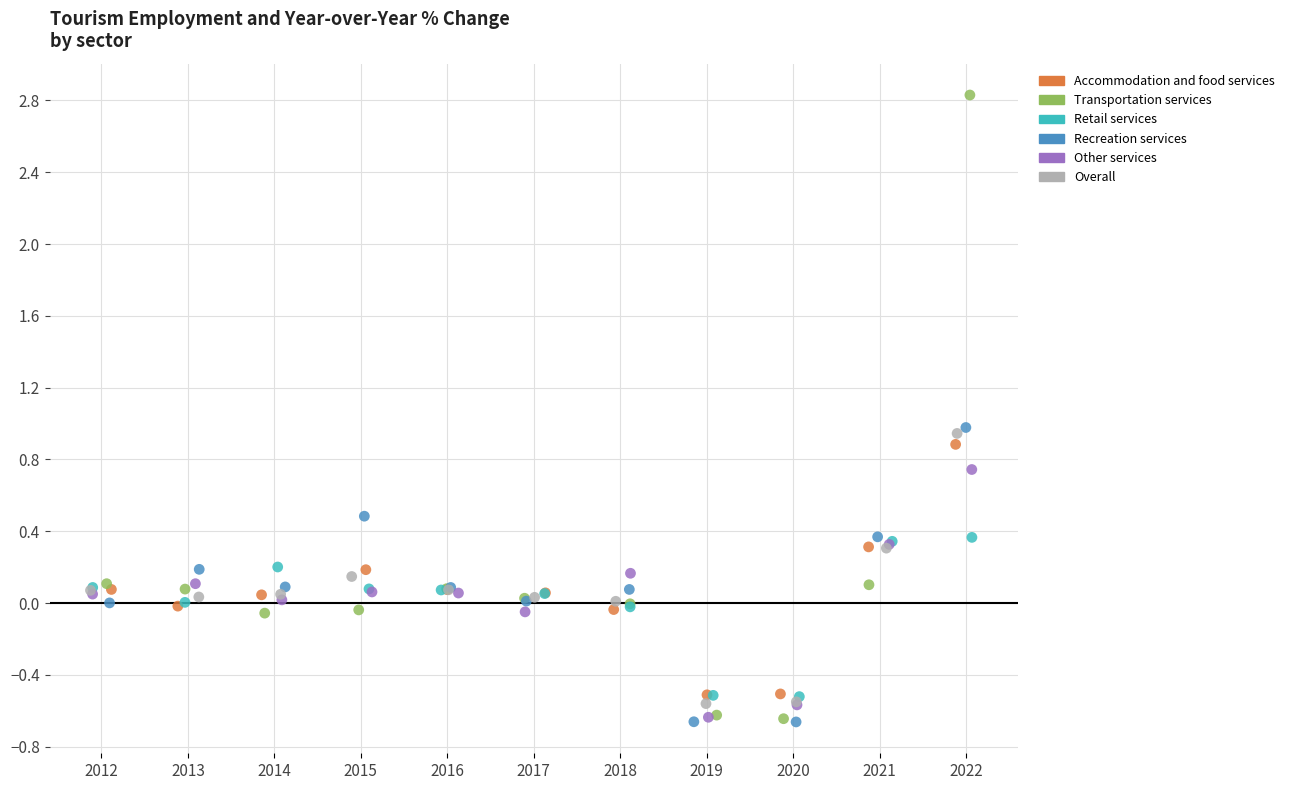

Which series has the largest Y range (max minus min)?

Transportation services